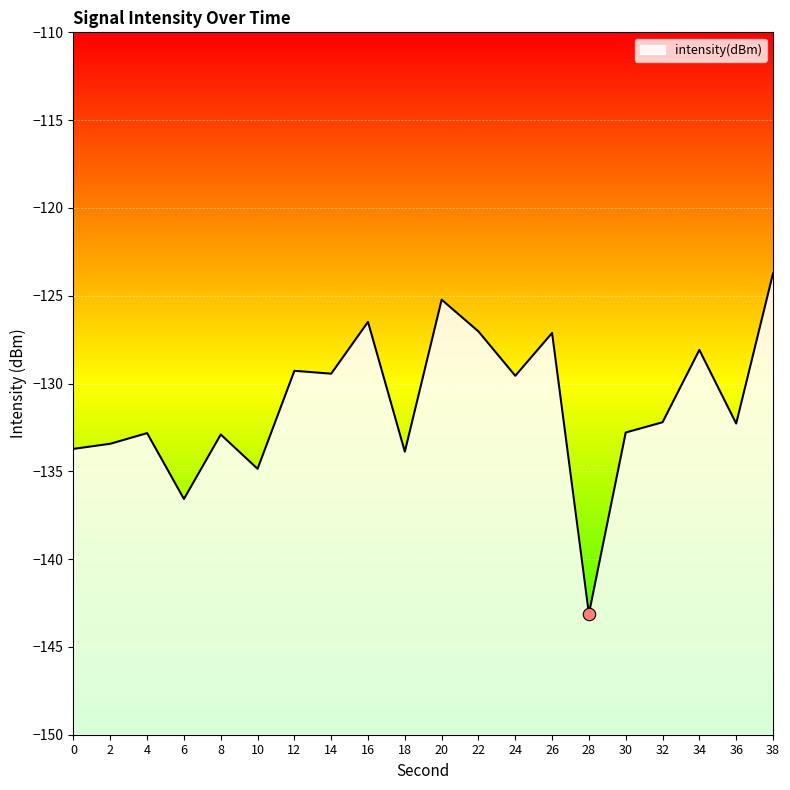

Which has a higher value, 24 or 12?

12